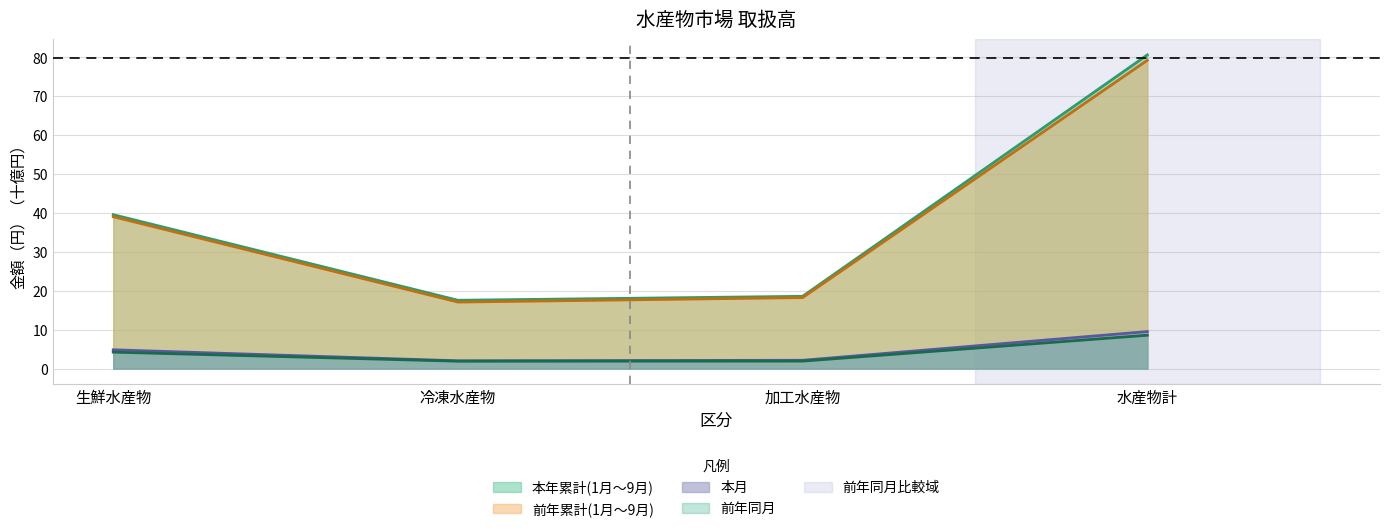

Between 生鮮水産物 and 水産物計, which is larger?

水産物計